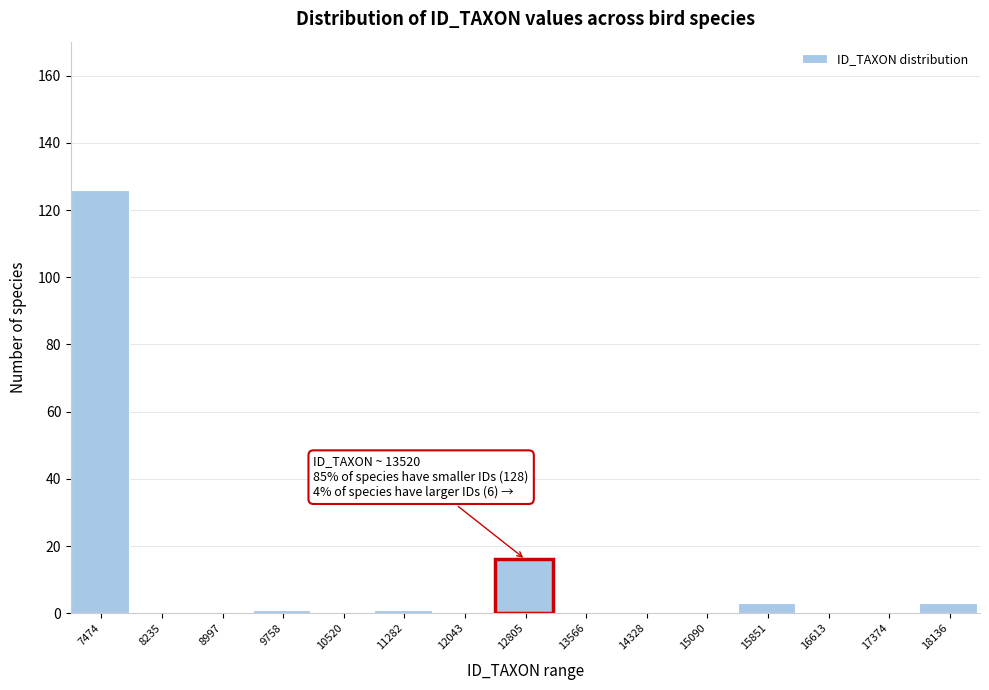

Reading right to left, transcribe all the data shown in this chart.

18136=3	17374=0	16613=0	15851=3	15090=0	14328=0	13566=0	12805=16	12043=0	11282=1	10520=0	9758=1	8997=0	8235=0	7474=126